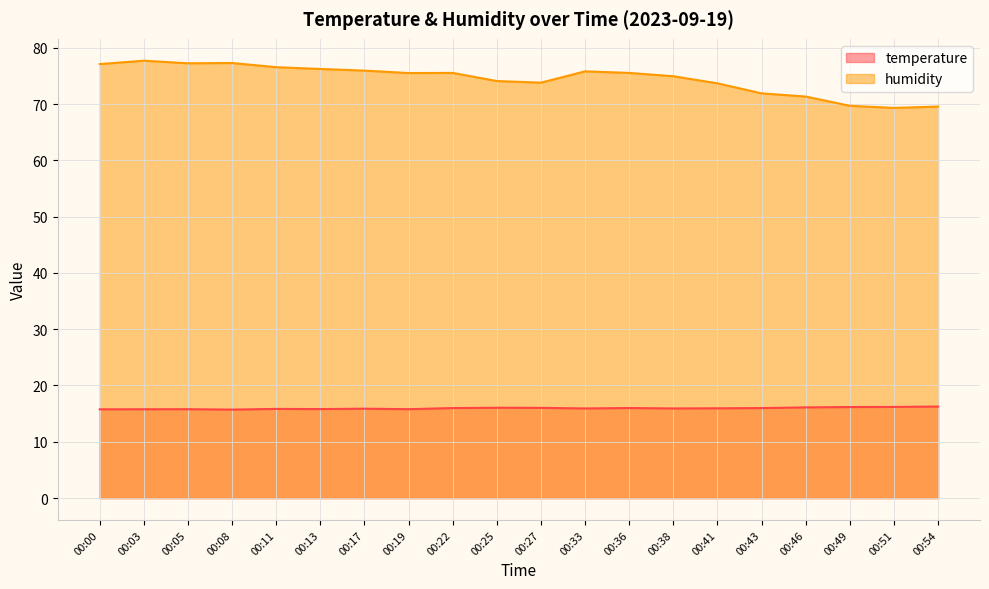

Between 00:00 and 00:11, which series saw the biggest shift?

humidity